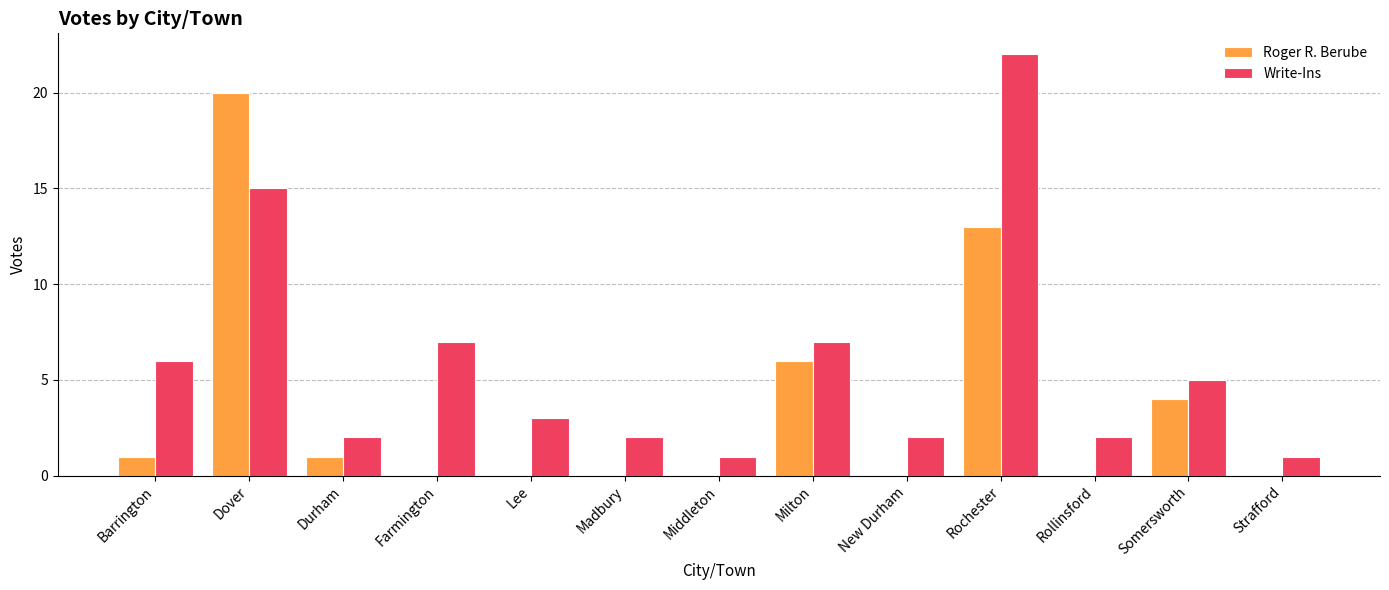

What is the sum of all Roger R. Berube values?

45